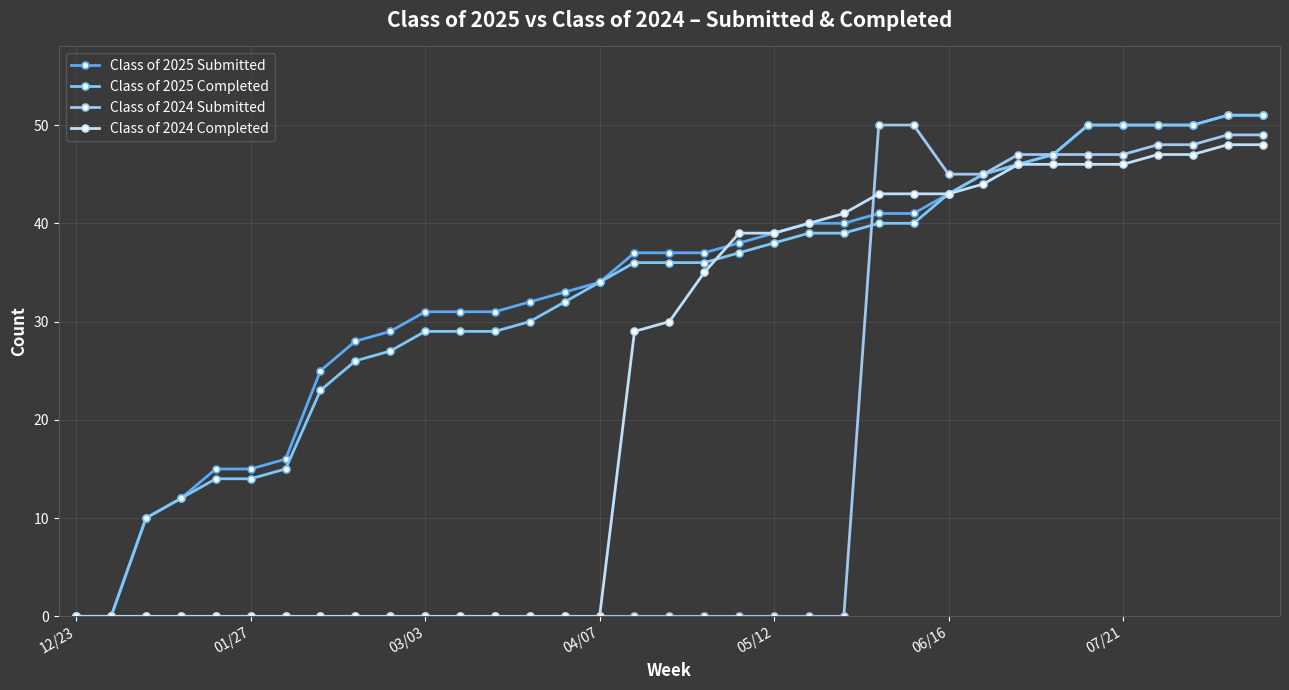

Count the number of data series in this chart.

4